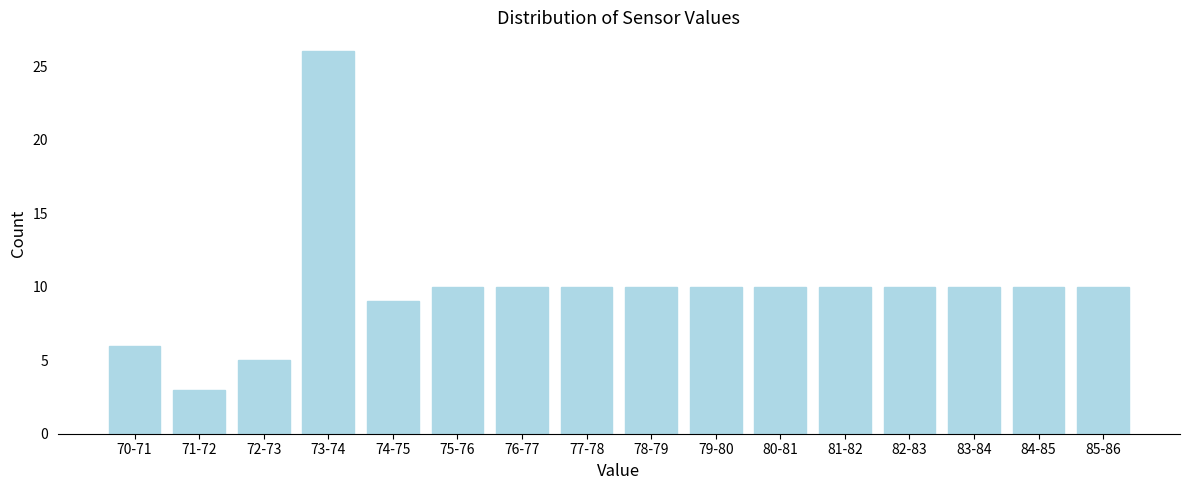

Reading right to left, what are all the values shown in this chart?

10	10	10	10	10	10	10	10	10	10	10	9	26	5	3	6